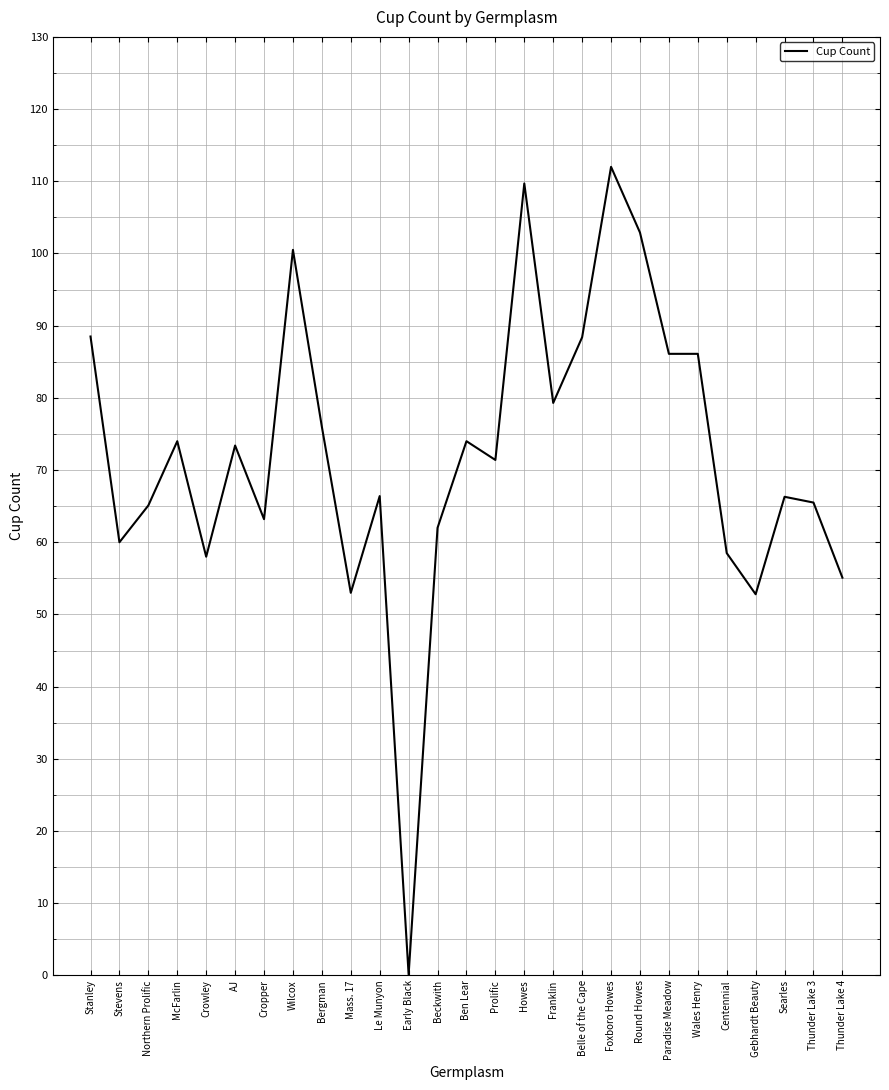

What is the maximum value shown in the chart?

112.0